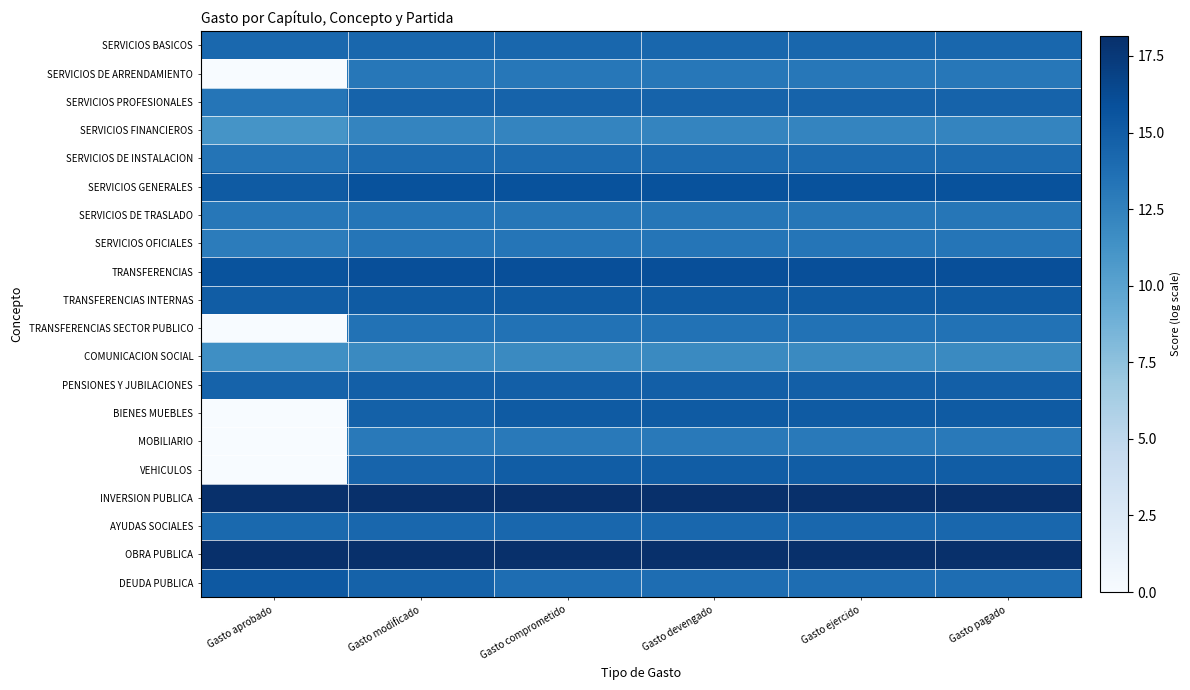

How many series are shown in this chart?

20